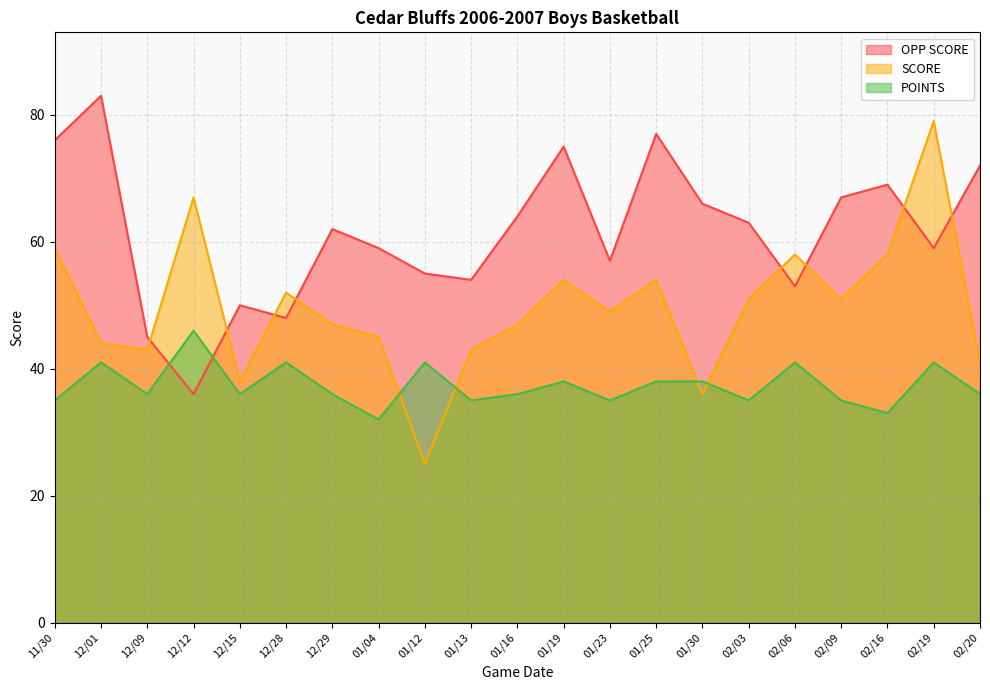

Which label corresponds to the smallest value in the chart?

01/12